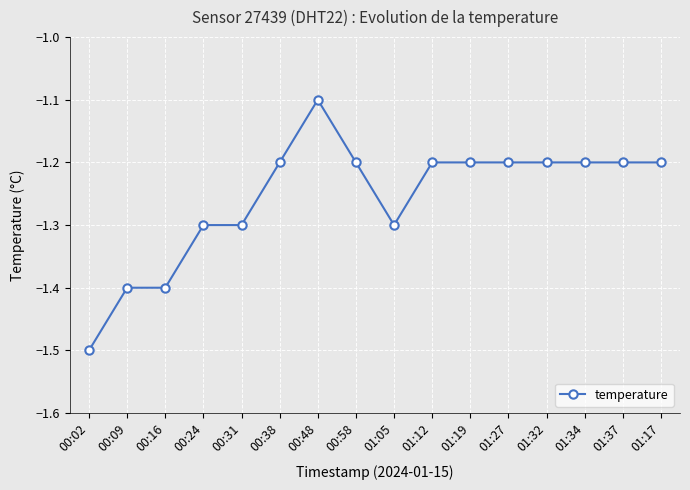

Between 00:09 and 00:48, which is larger?

00:48